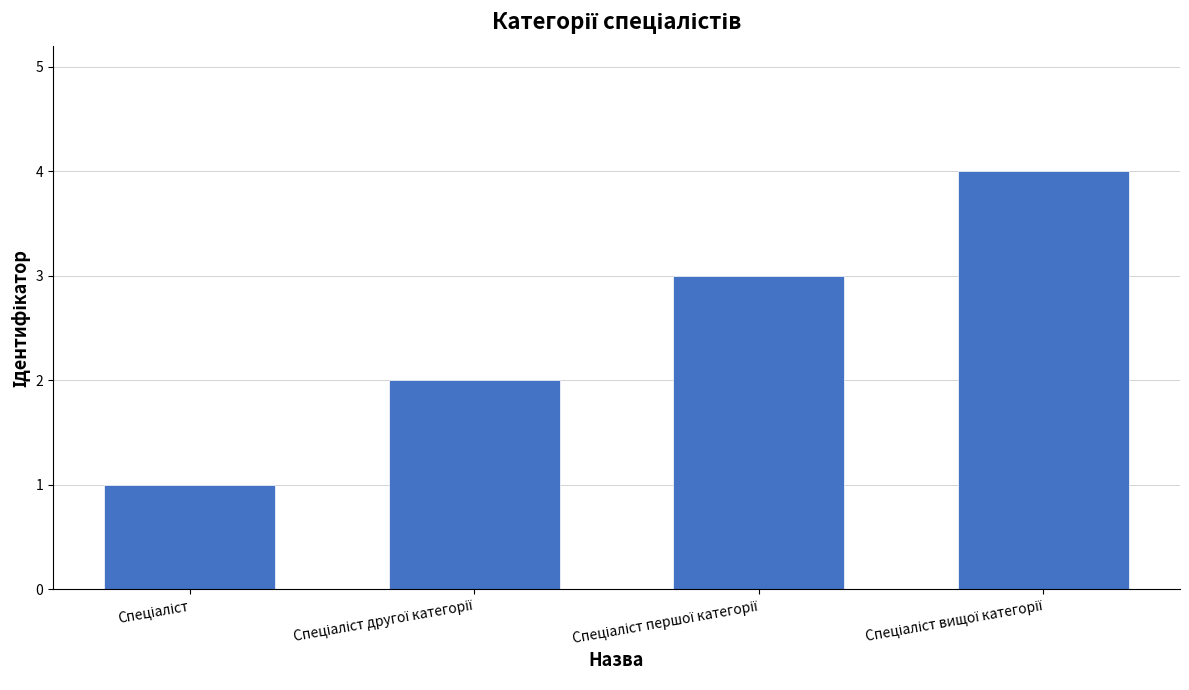

What is the maximum value shown in the chart?

4